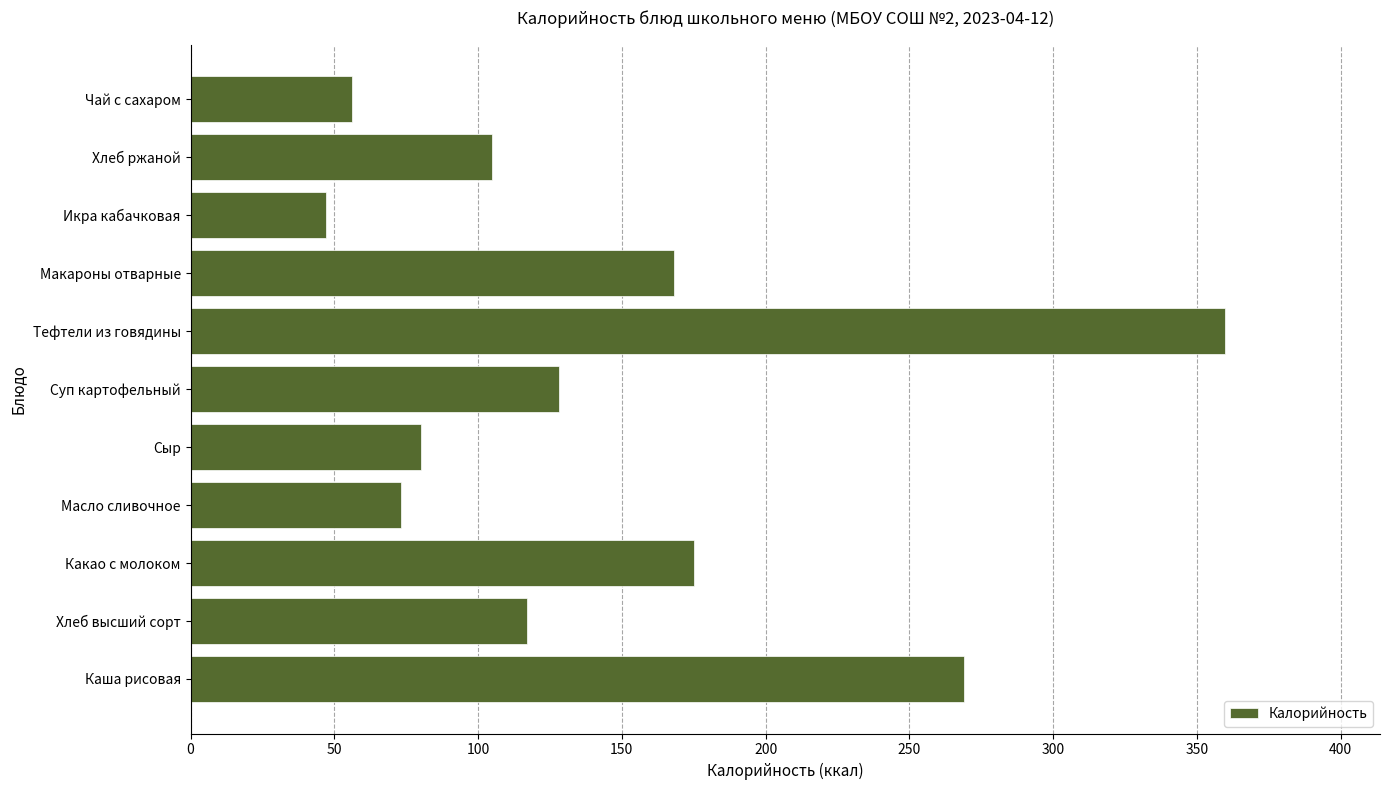

True or false: the data shows 25.8 at Икра кабачковая.

False